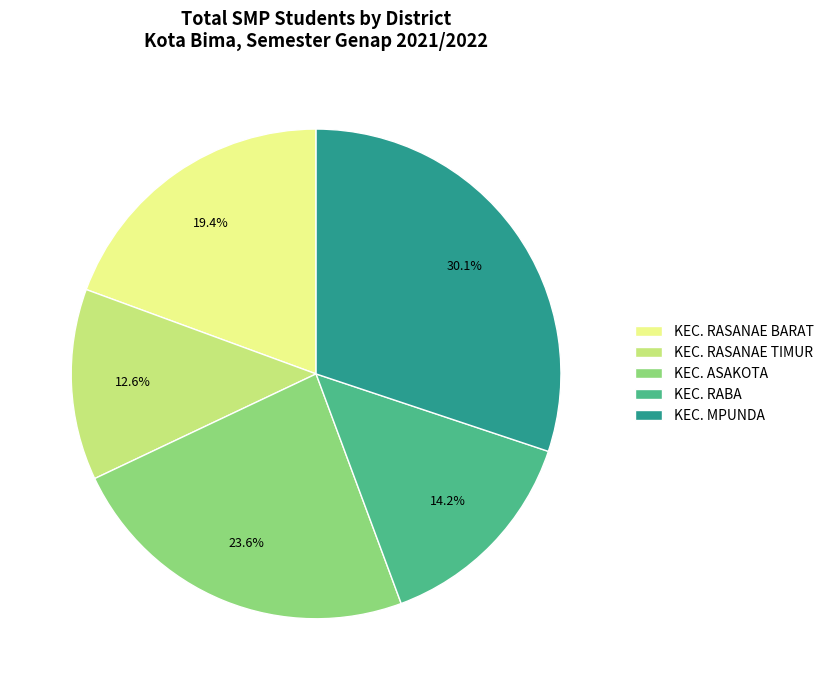

To the nearest percent, what is the average slice percentage?

20%